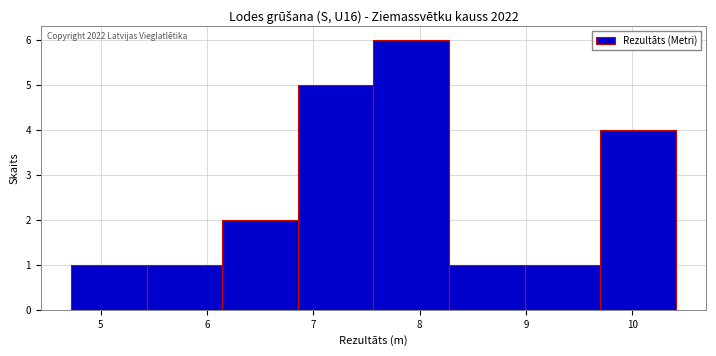

Which range on the x-axis has the tallest bar?

7.6 to 8.3